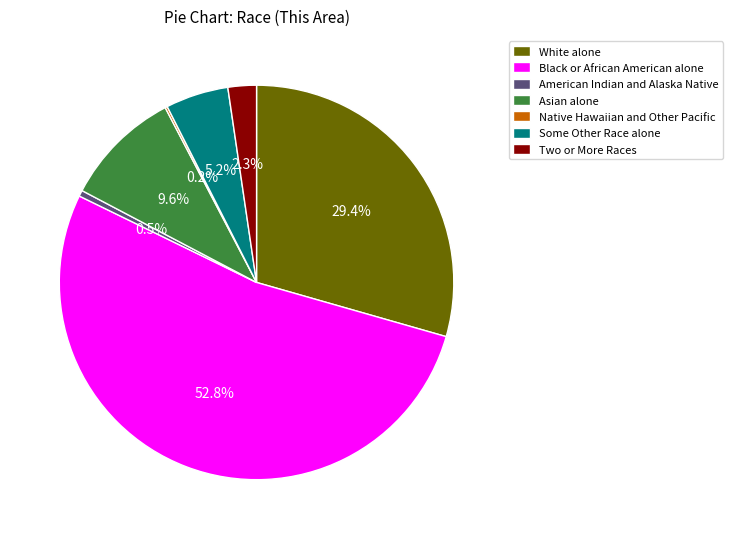

Between Some Other Race alone and Black or African American alone, which is larger?

Black or African American alone